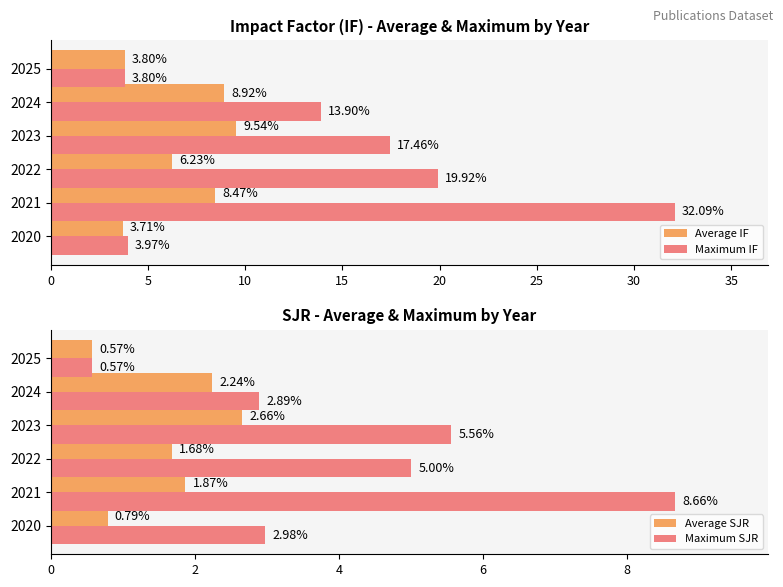

Which series has the largest range (max minus min)?

Maximum IF